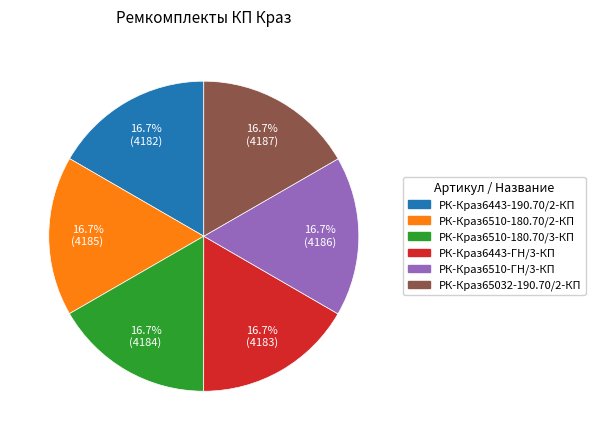

What is the ratio of the value at РК-Краз65032-190.70/2-КП to the value at РК-Краз6443-190.70/2-КП?

1.0